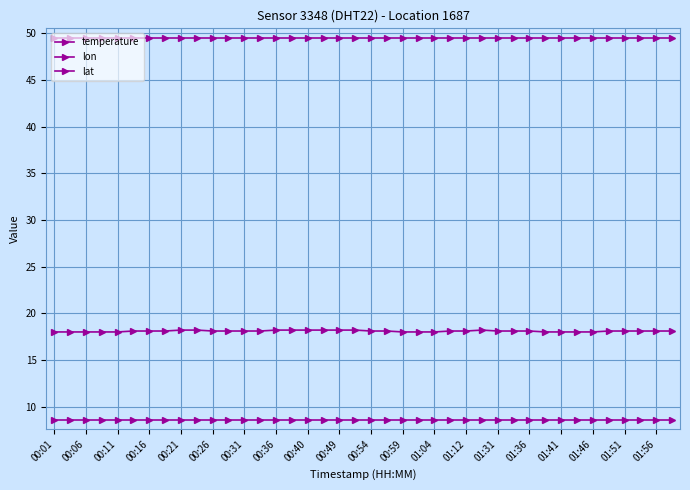

Count the number of data series in this chart.

3